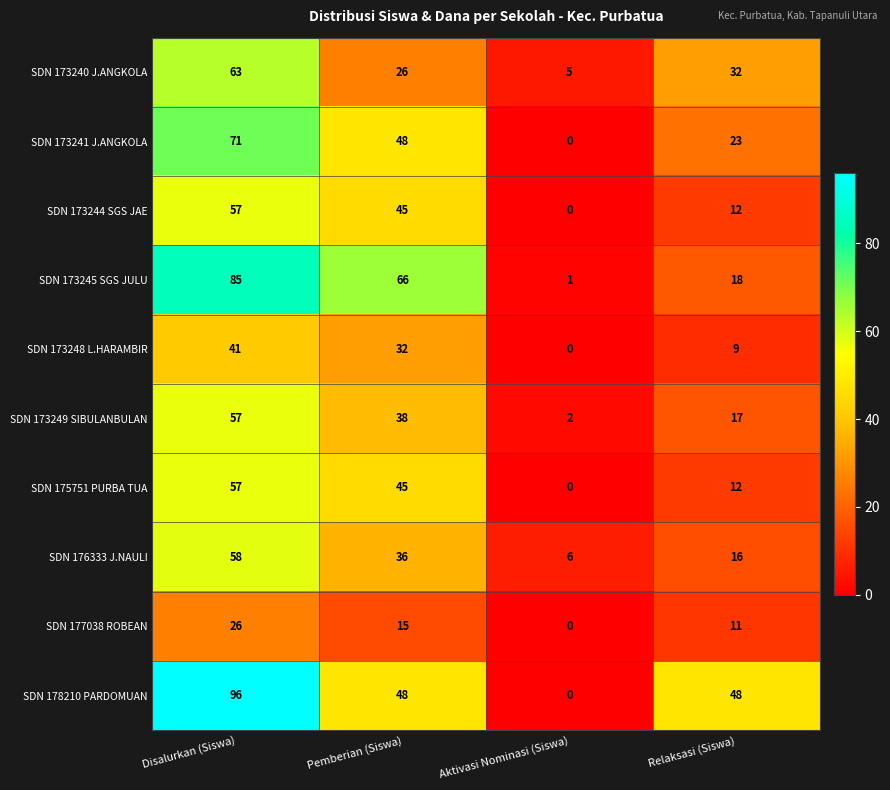

Is the value of SDN 173249 SIBULANBULAN at Pemberian (Siswa) greater than the value of SDN 173248 L.HARAMBIR at Disalurkan (Siswa)?

No